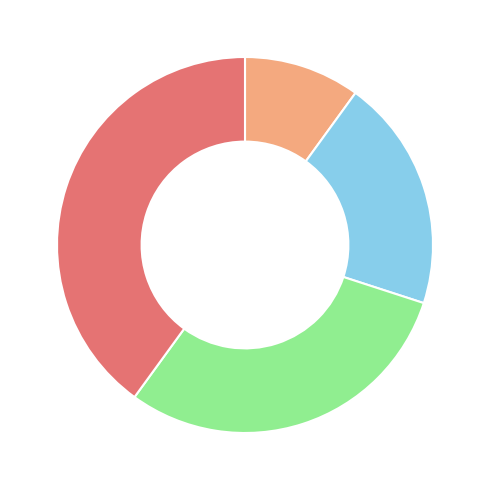

Does any single category account for the majority?

No